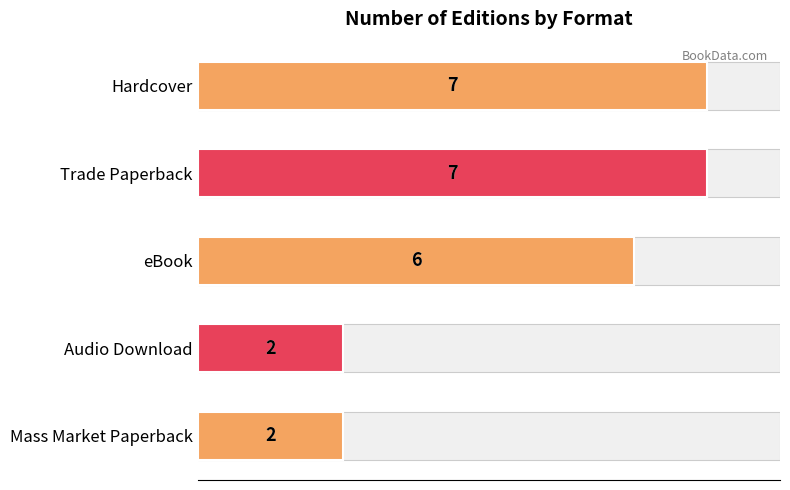

Are the bars horizontal?

Yes